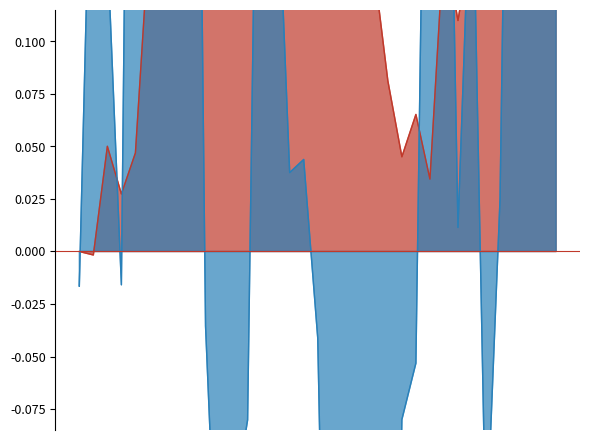

Rank the categories by value from highest to lowest.

20/02/2021, 18/02/2021, 22/02/2021, 13/02/2021, 21/02/2021, 19/02/2021, 15/02/2021, 12/02/2021, 14/02/2021, 17/02/2021, 10/03/2021, 16/02/2021, 23/02/2021, 09/03/2021, 11/02/2021, 08/03/2021, 10/02/2021, 24/02/2021, 07/03/2021, 09/02/2021, 04/03/2021, 05/03/2021, 02/03/2021, 25/02/2021, 06/03/2021, 03/03/2021, 26/02/2021, 28/02/2021, 06/02/2021, 08/02/2021, 27/02/2021, 01/03/2021, 07/02/2021, 04/02/2021, 05/02/2021